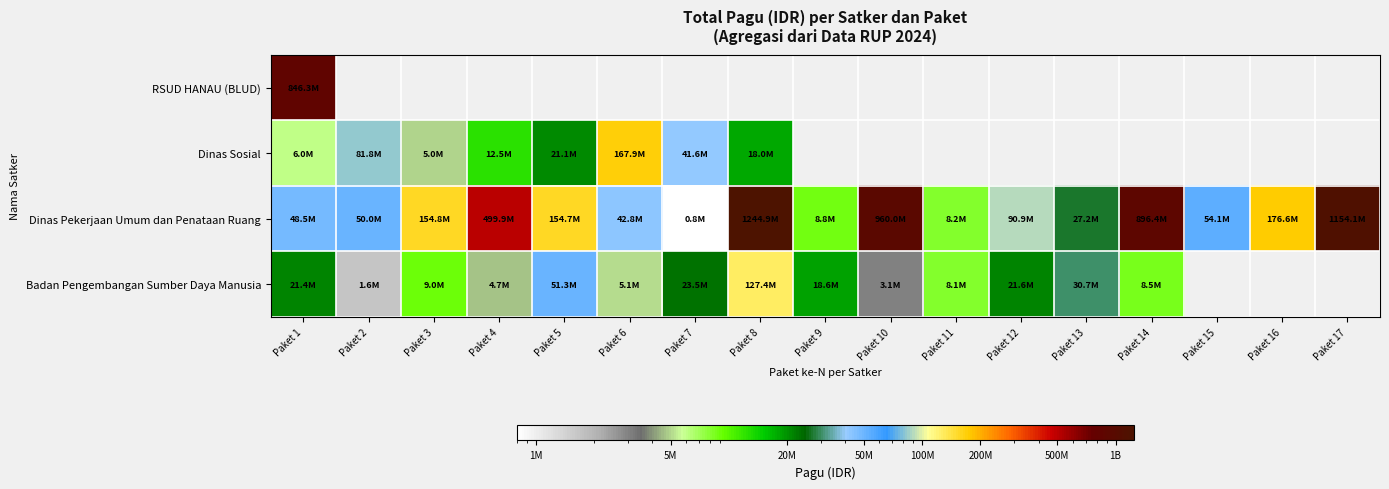

The value of Dinas Pekerjaan Umum dan Penataan Ruang at Paket 6 is 42800000.0. True or false?

True